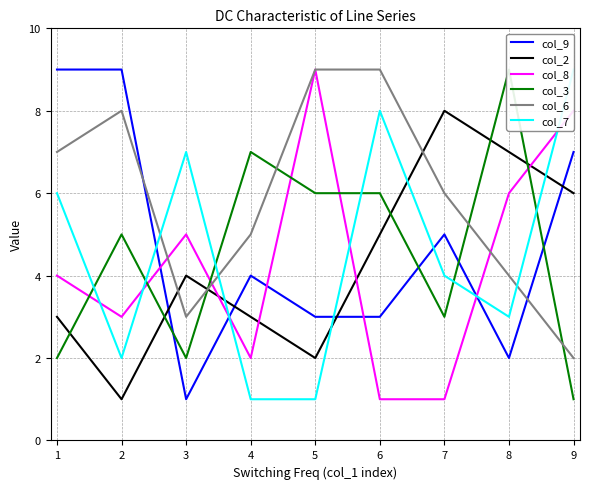

Does the chart have visible grid lines?

Yes